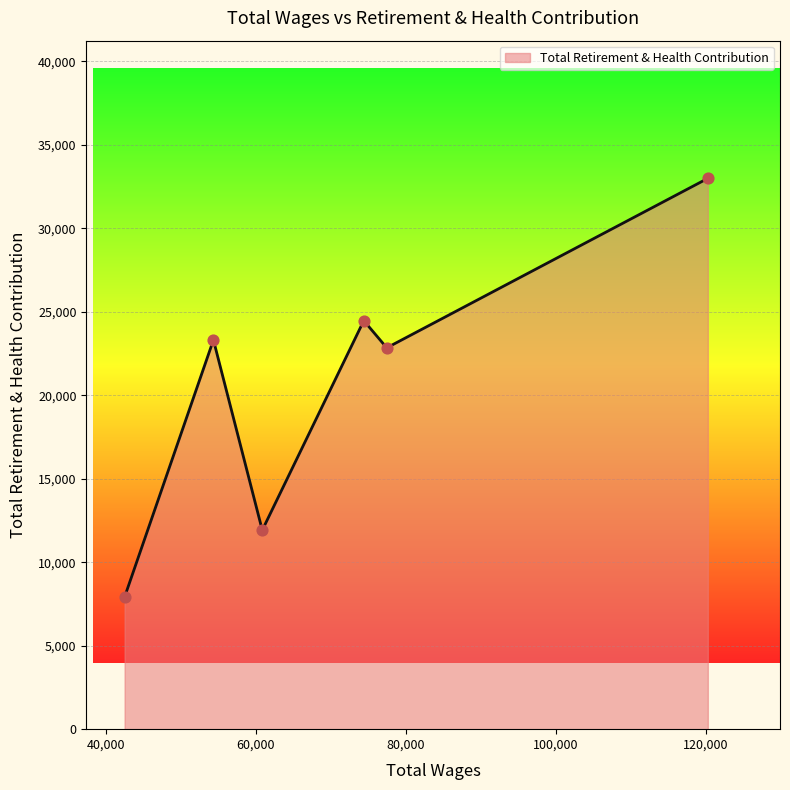

What is the greatest value displayed?

32995